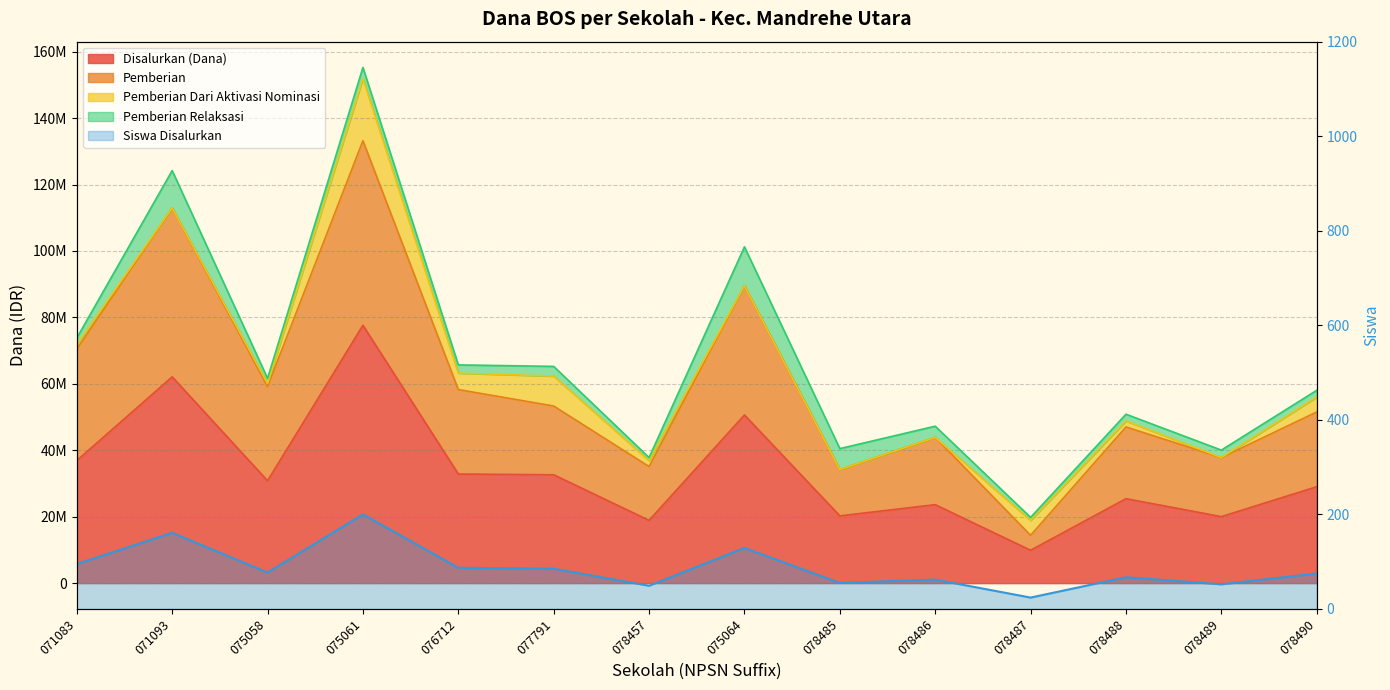

What is the difference between the maximum and second lowest values in the Siswa Disalurkan series?

151